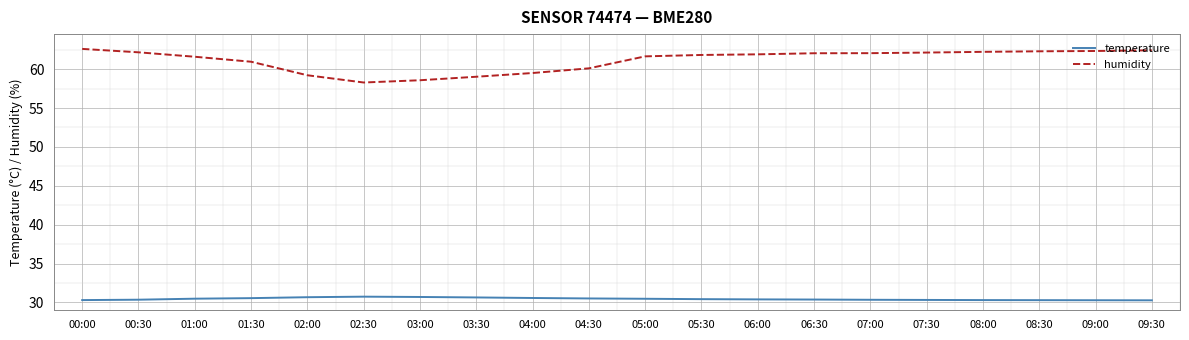

What is the difference between the maximum and minimum values in the humidity series?

4.3